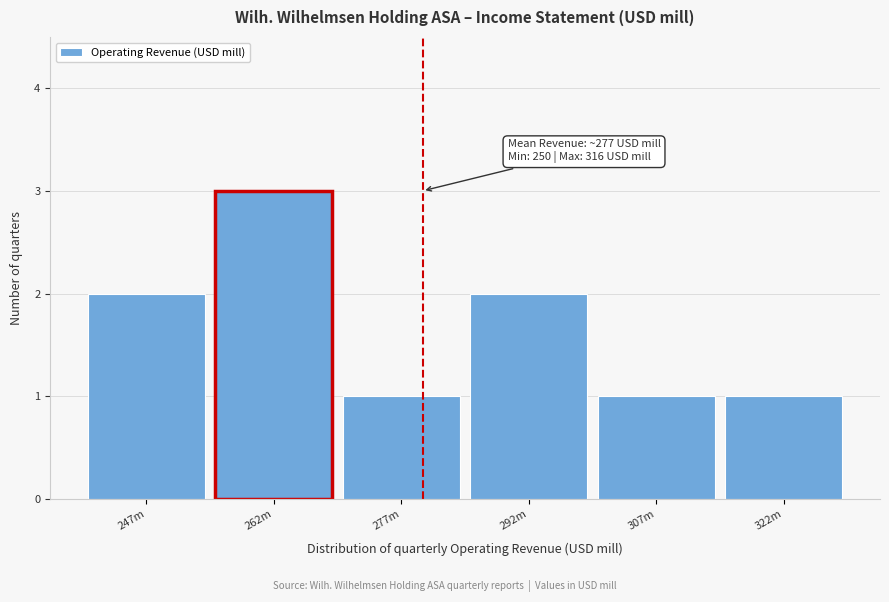

Reading left to right, transcribe all the data shown in this chart.

2	3	1	2	1	1